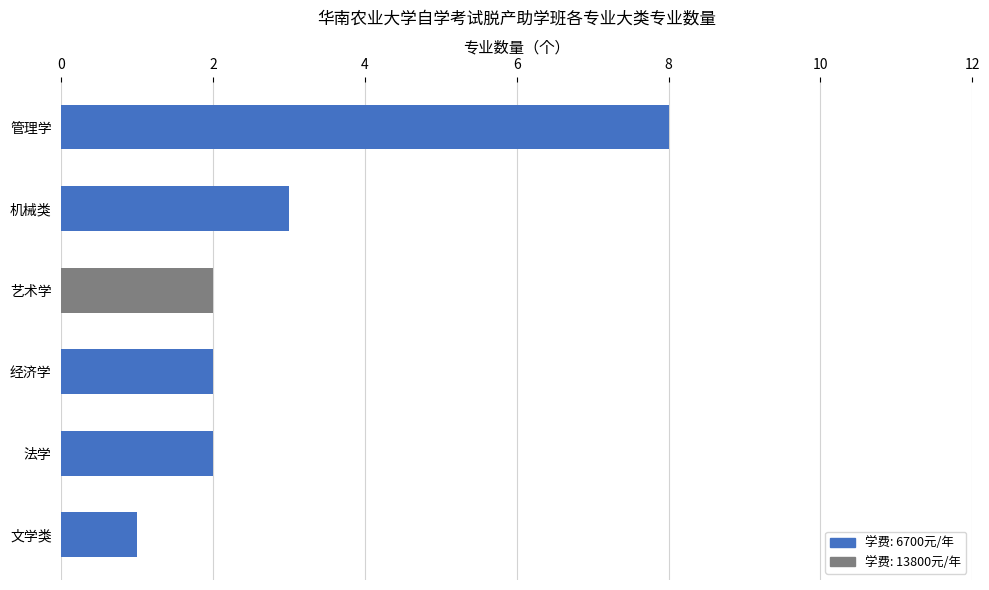

What is the greatest value displayed?

8